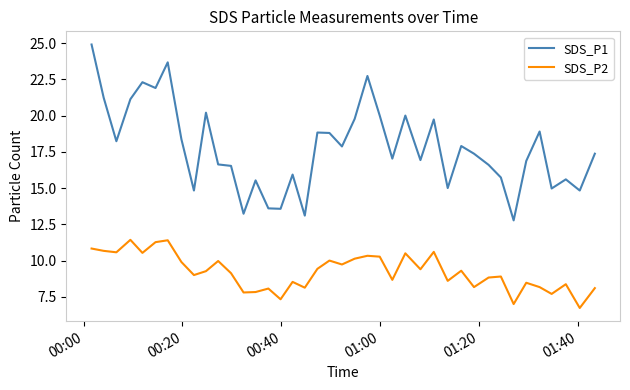

Which series has the largest total across all categories?

SDS_P1